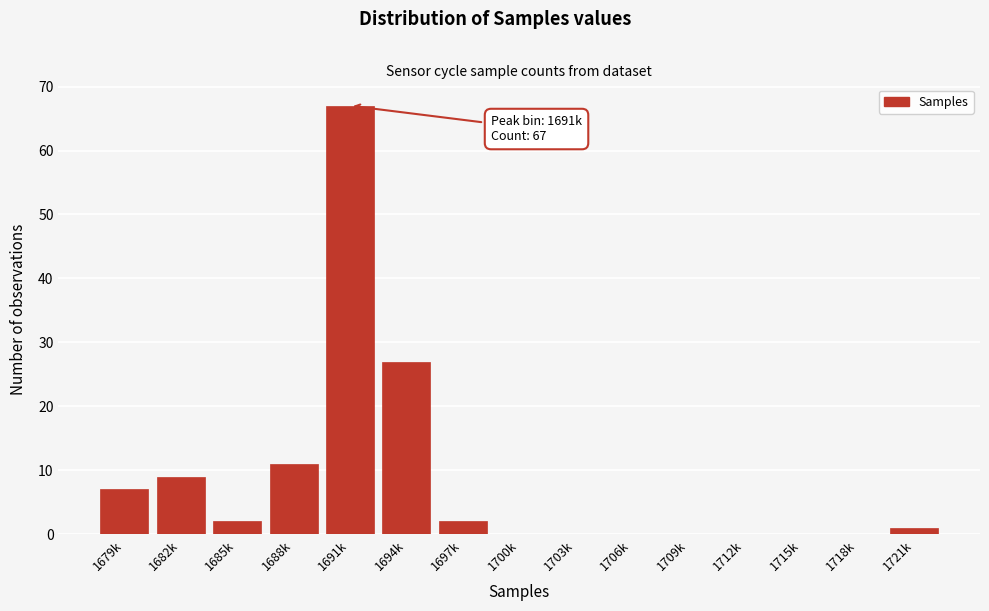

Reading left to right, extract all data points from this chart.

1679k=7	1682k=9	1685k=2	1688k=11	1691k=67	1694k=27	1697k=2	1700k=0	1703k=0	1706k=0	1709k=0	1712k=0	1715k=0	1718k=0	1721k=1